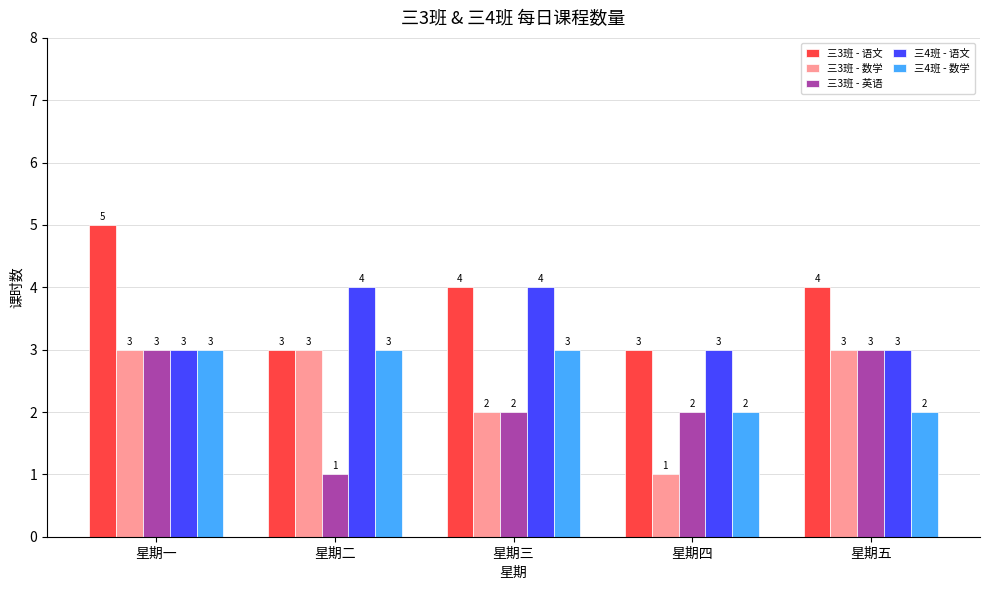

The value of 三3班 - 数学 at 星期一 is 5. True or false?

False